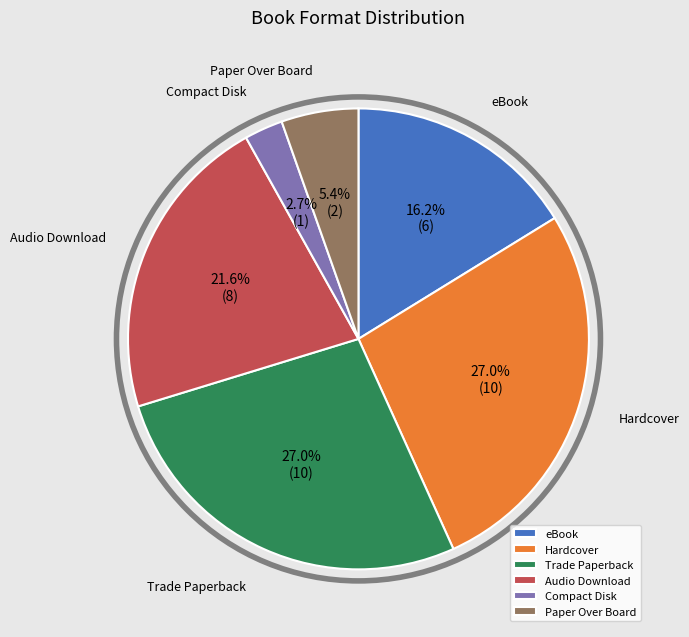

To the nearest percent, what is the average slice percentage?

17%